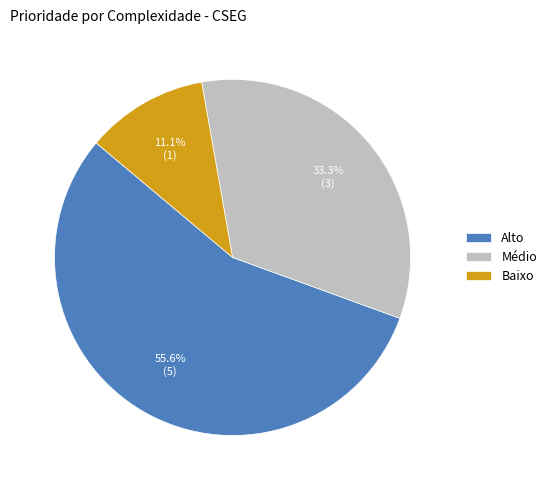

Rank the categories by value from lowest to highest.

Baixo, Médio, Alto